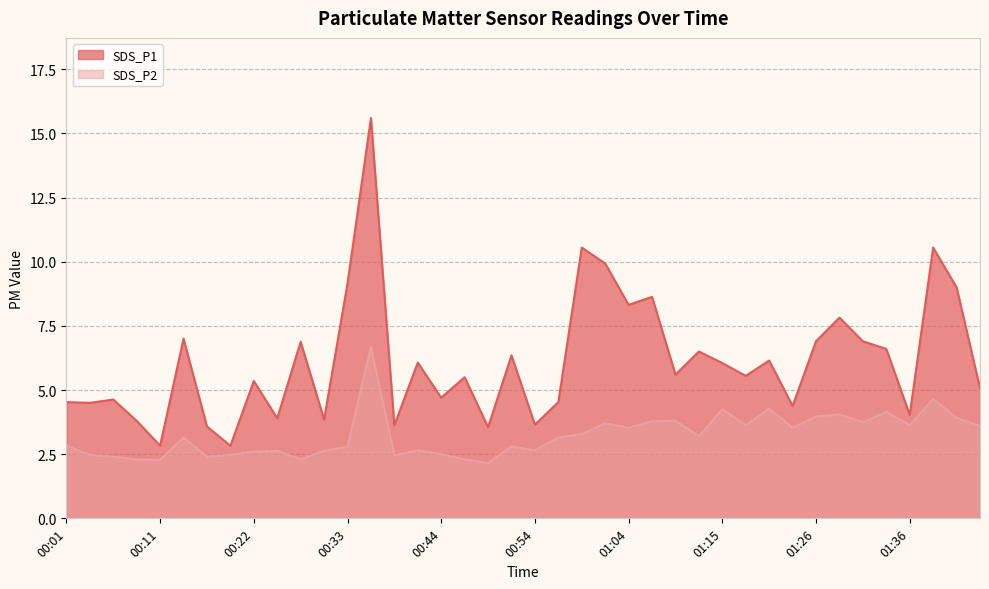

What is the difference between the second highest and second lowest values in the SDS_P1 series?

7.7